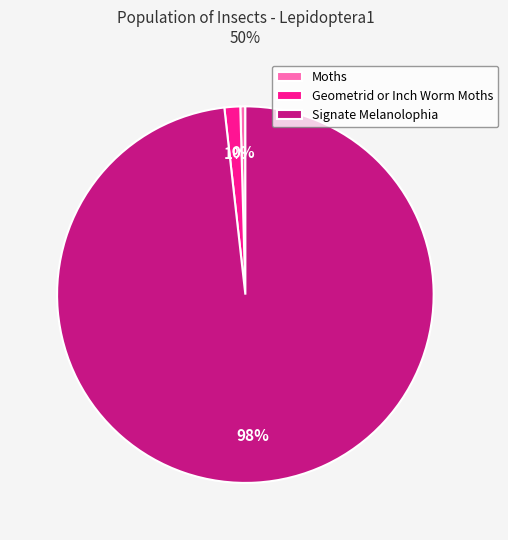

To the nearest percent, what portion does Geometrid or Inch Worm Moths represent?

1%